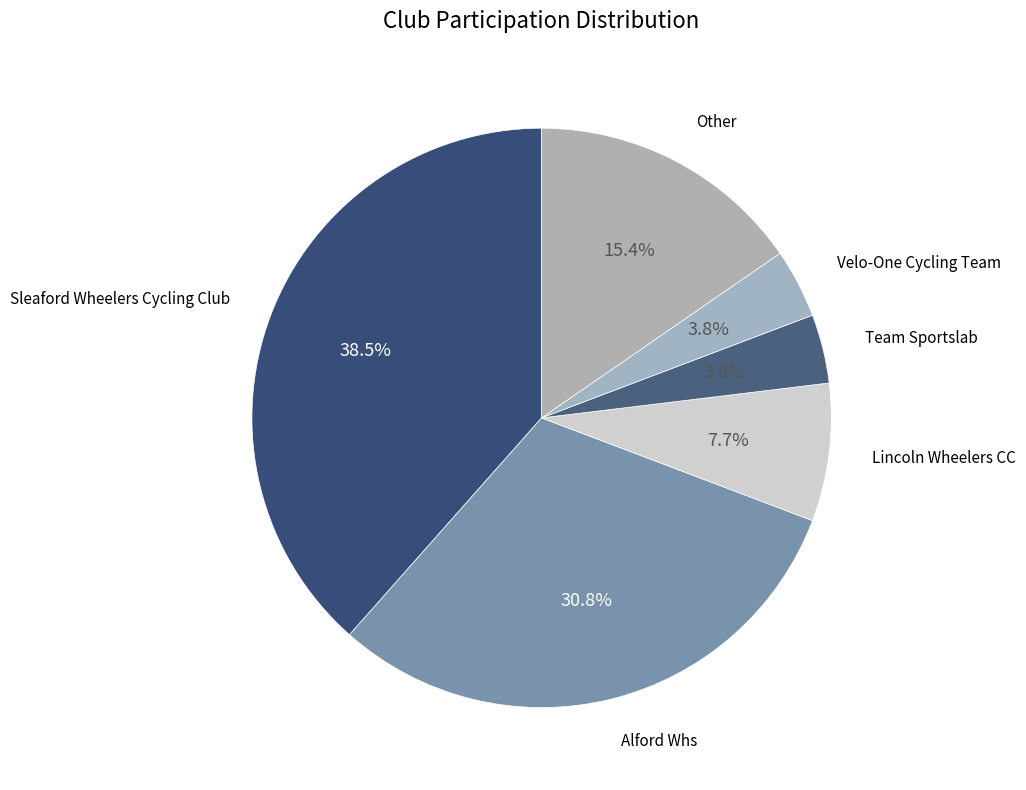

Count the number of slices in the pie.

6